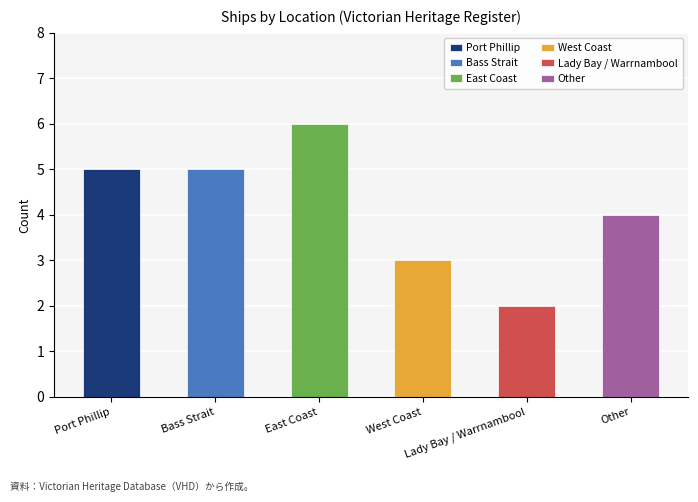

Rank the categories by value from highest to lowest.

East Coast, Port Phillip, Bass Strait, Other, West Coast, Lady Bay / Warrnambool